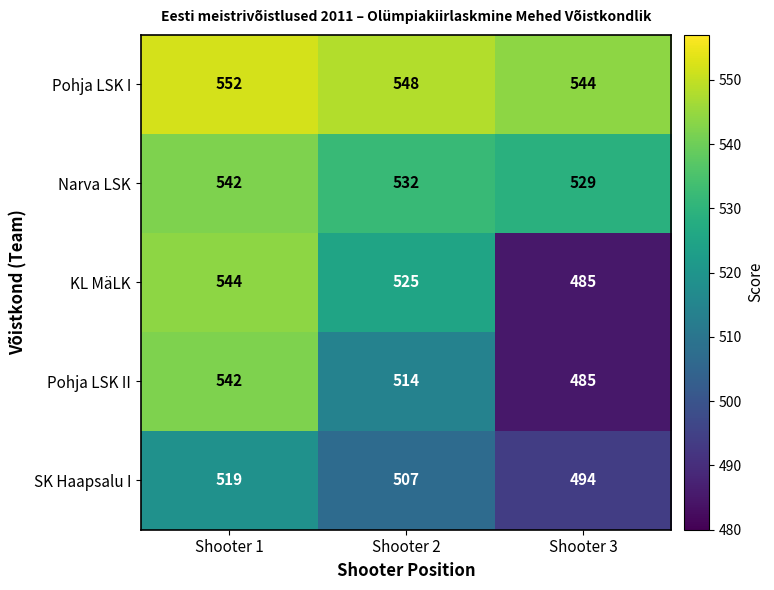

What is the sum of the Pohja LSK II values at Shooter 1 and Shooter 3?

1027